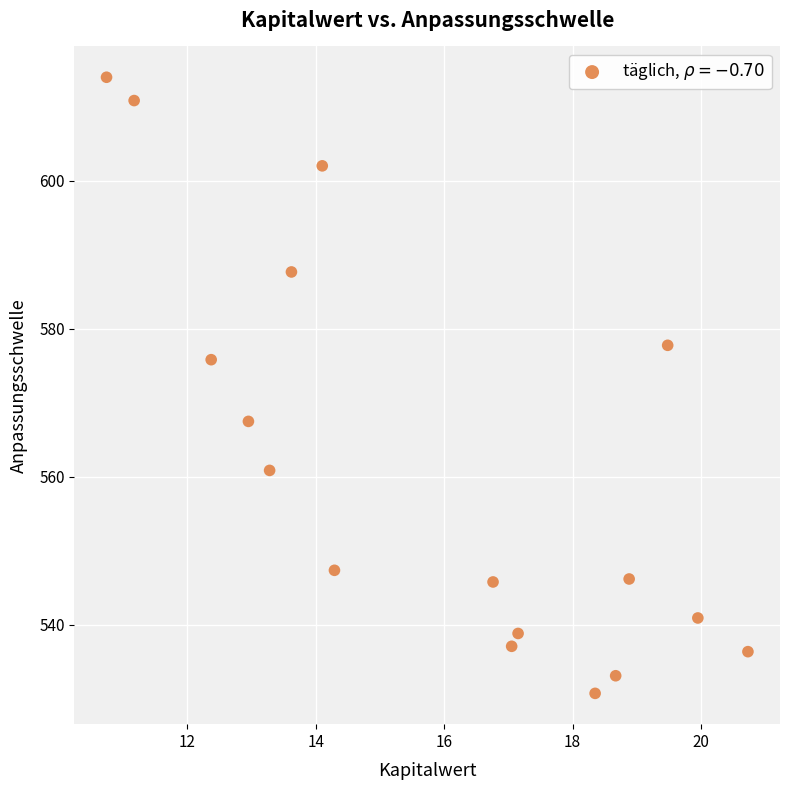

What is the range of X values (max minus min)?

10.0